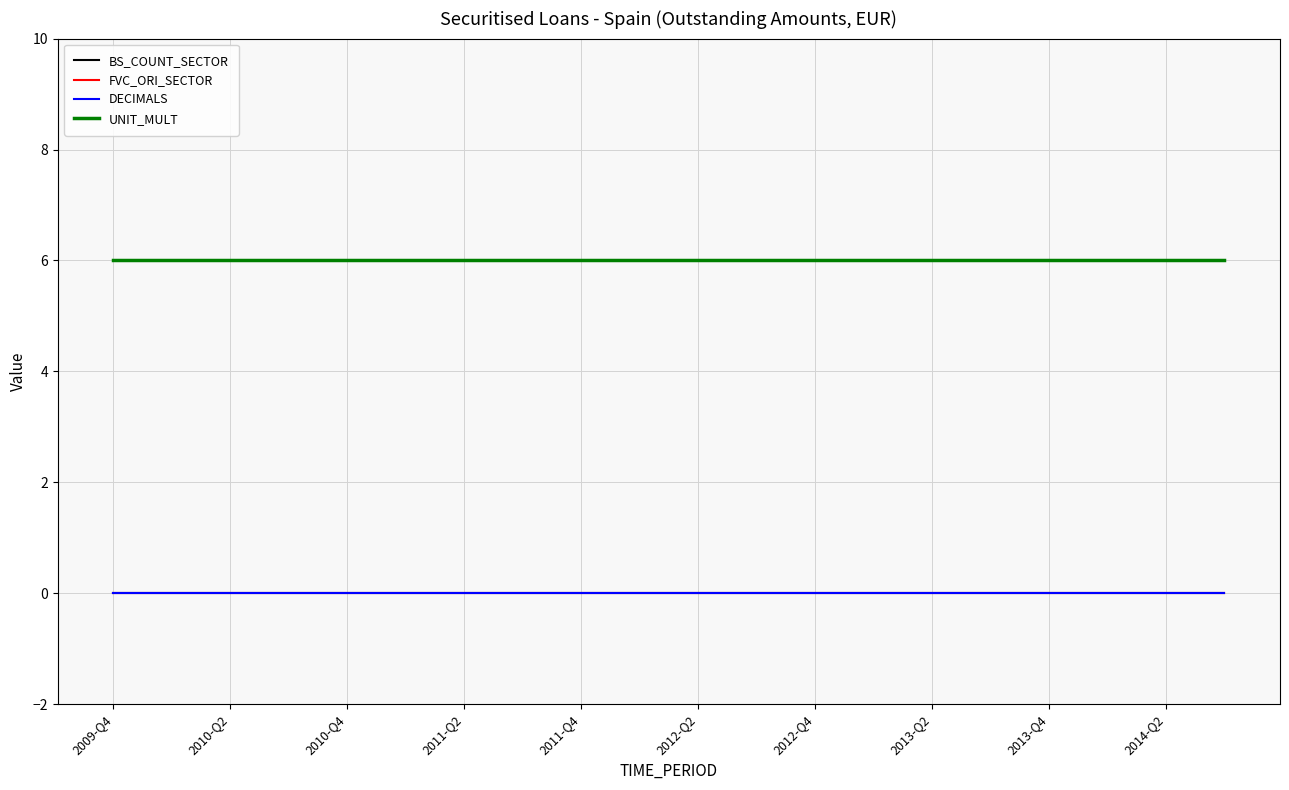

What is the value of the UNIT_MULT point at the 14th from the left?

6